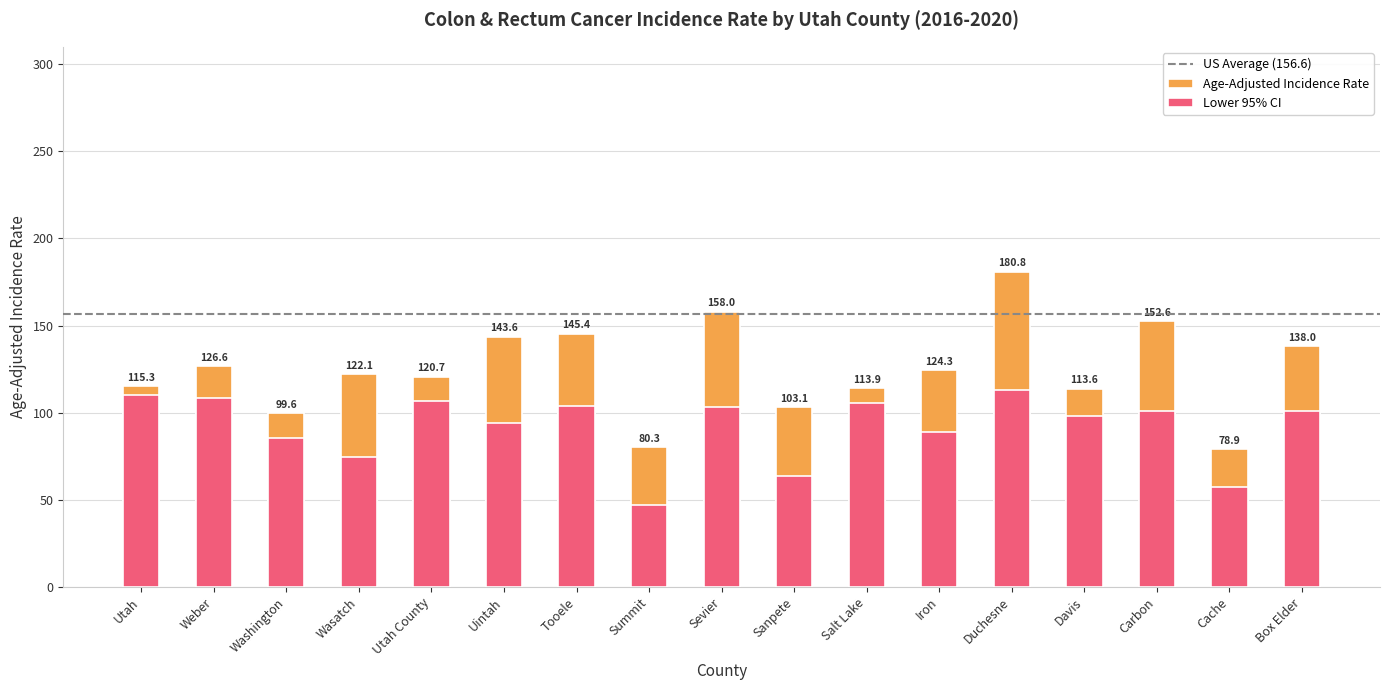

Which series has the largest total across all categories?

Age-Adjusted Incidence Rate